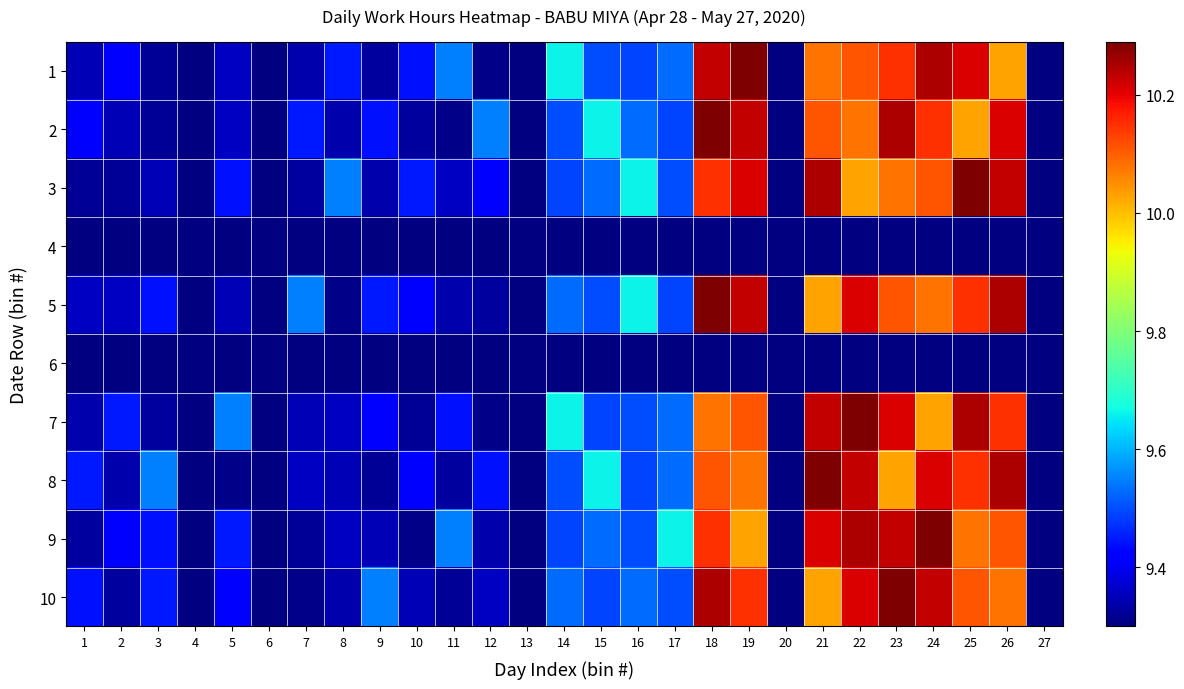

At how many categories does at least one series exceed 10?

8